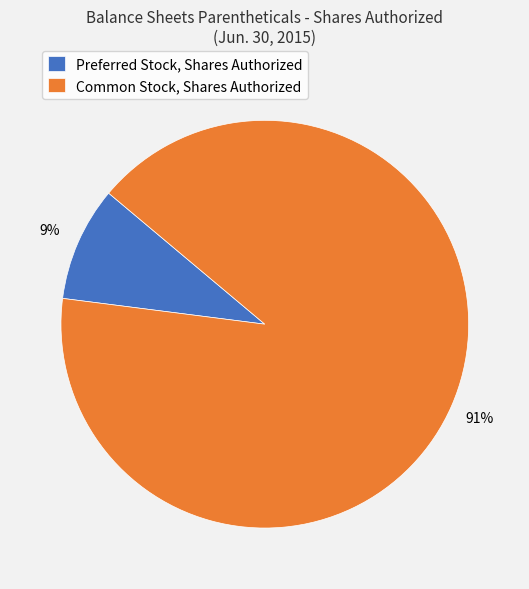

What is the smallest slice in the pie chart?

Preferred Stock, Shares Authorized